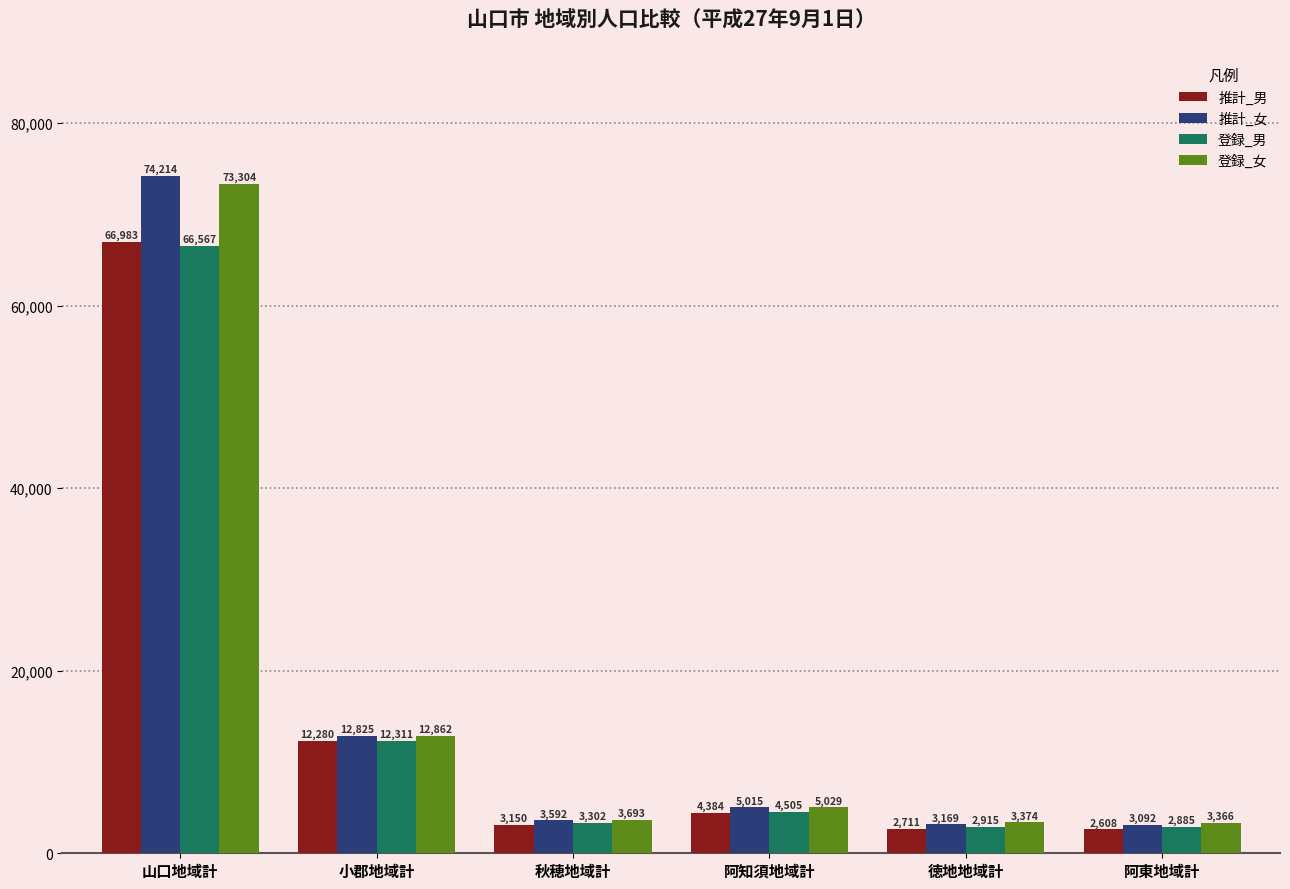

Is the value of 推計_女 at 阿東地域計 greater than the value of 推計_男 at 山口地域計?

No